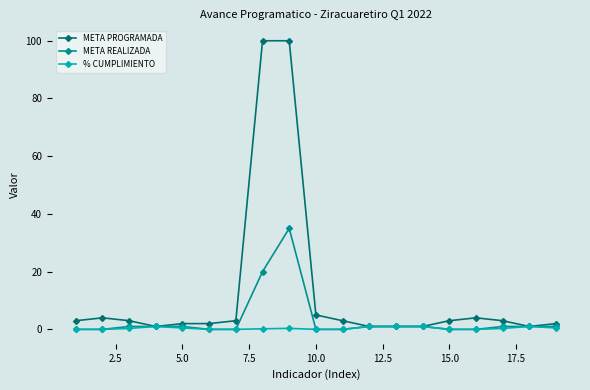

What is the highest value of the META PROGRAMADA series?

100.0